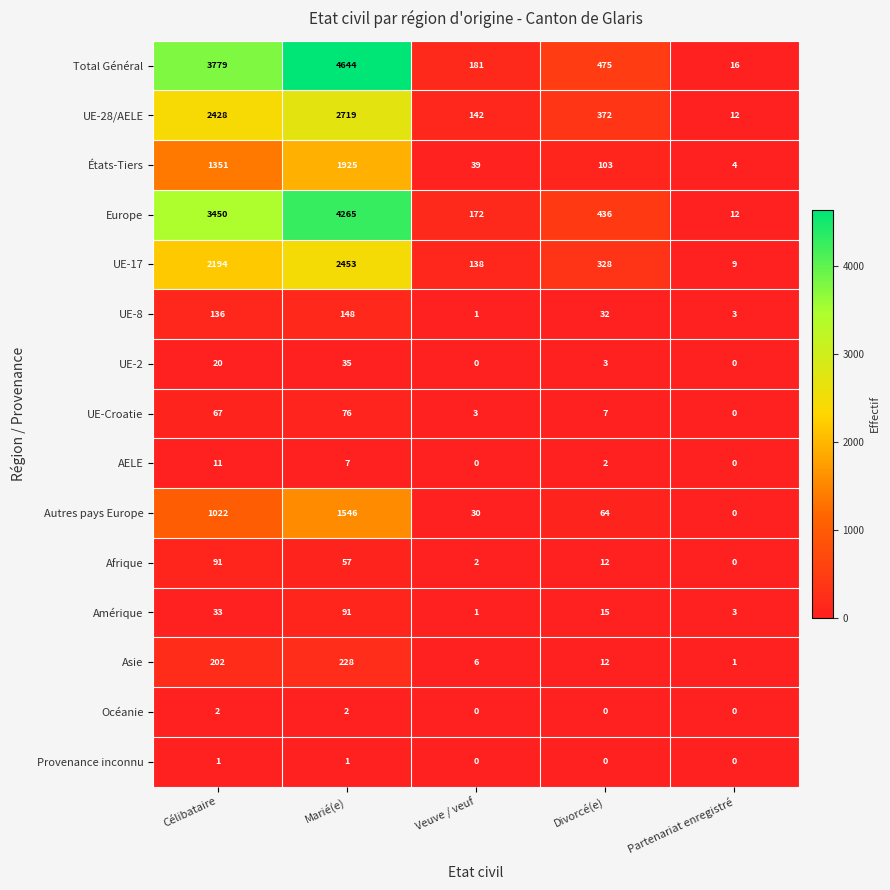

What is the greatest value displayed?

4644